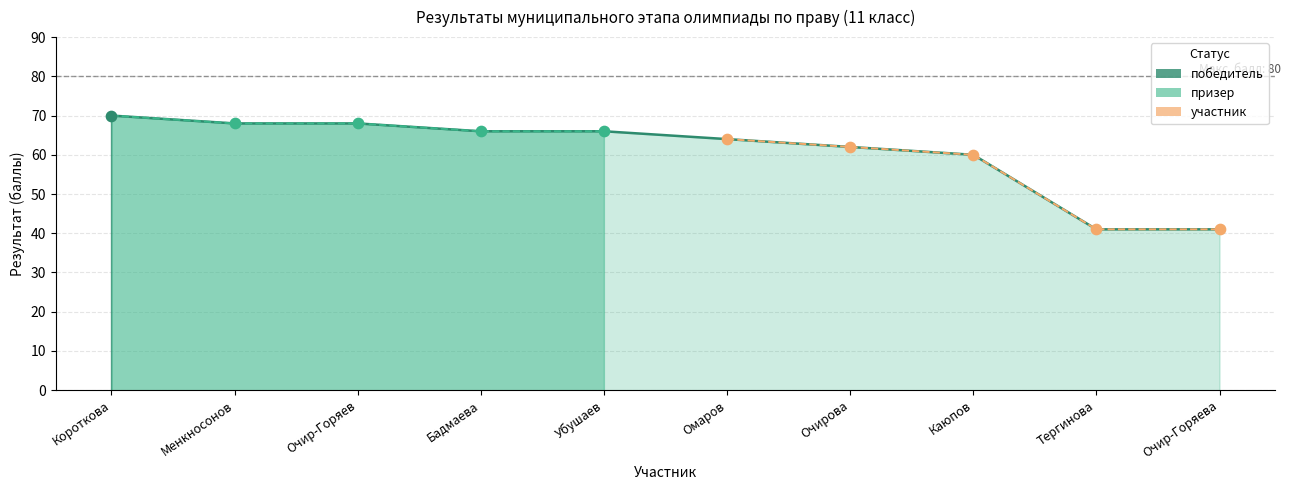

At how many categories does at least one series exceed 49?

8